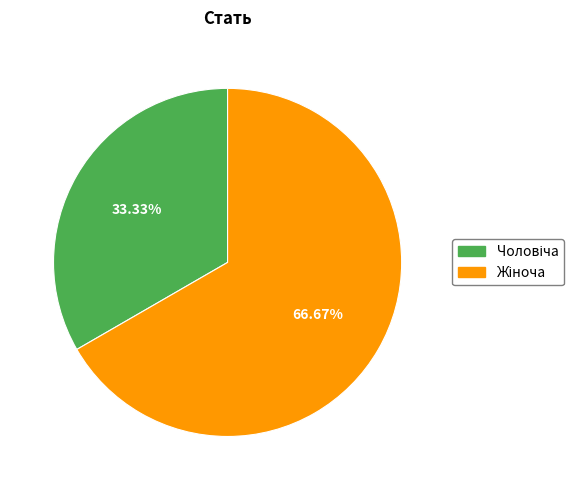

Does any single category account for the majority?

Yes